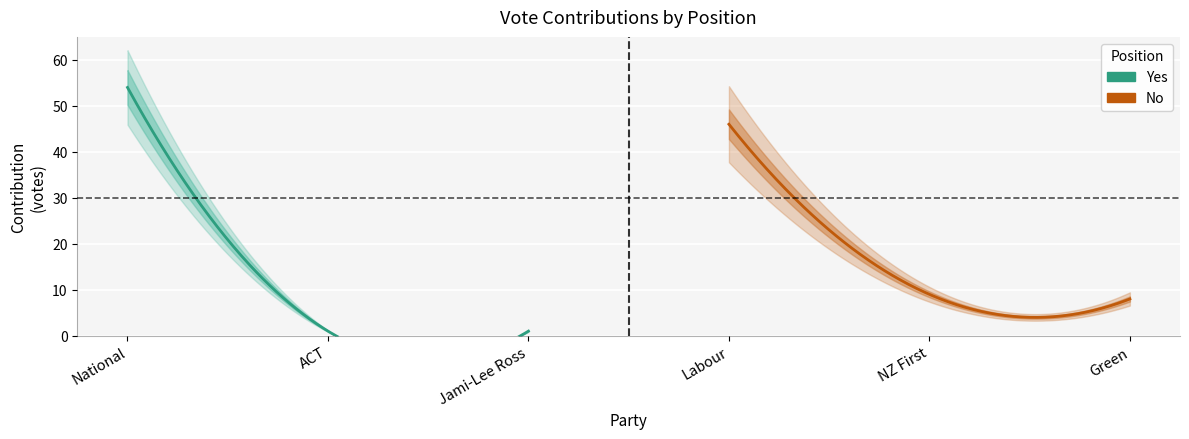

Which category has the highest value across all series?

National